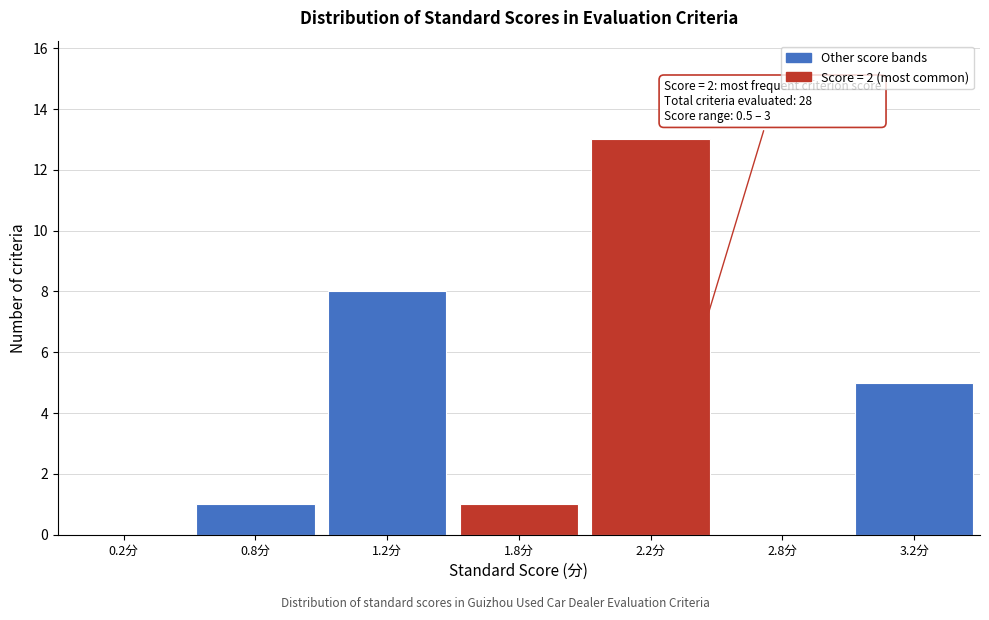

Reading left to right, what are all the values shown in this chart?

0.2分=0	0.8分=1	1.2分=8	1.8分=1	2.2分=13	2.8分=0	3.2分=5